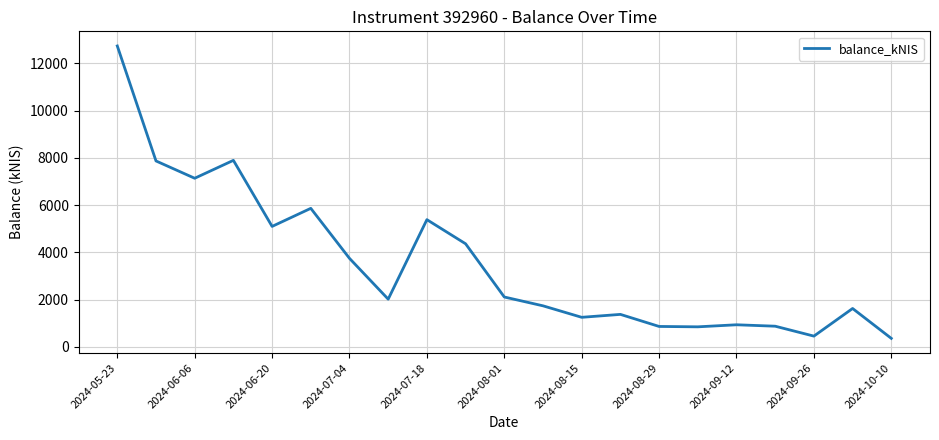

What is the minimum value shown in the chart?

361.9